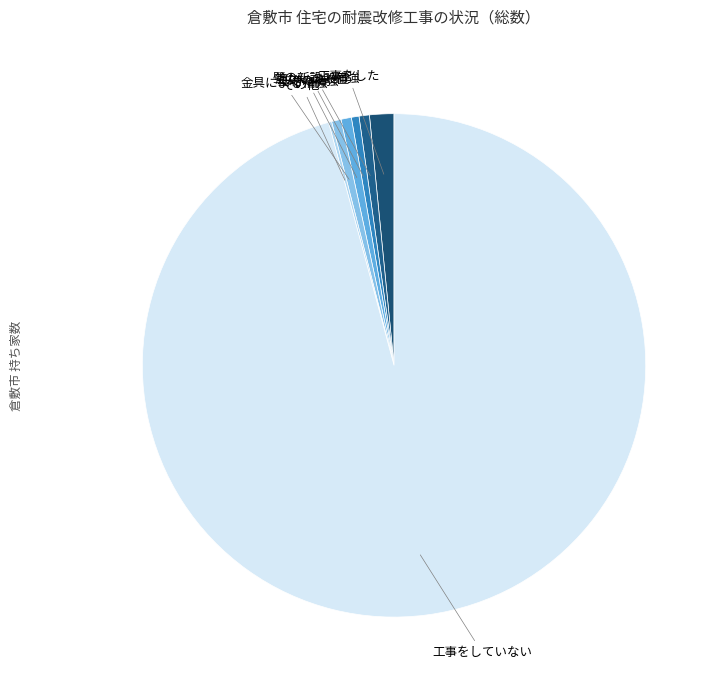

What is the ratio of the value at 筋かいの設置 to the value at 工事をした?

0.3